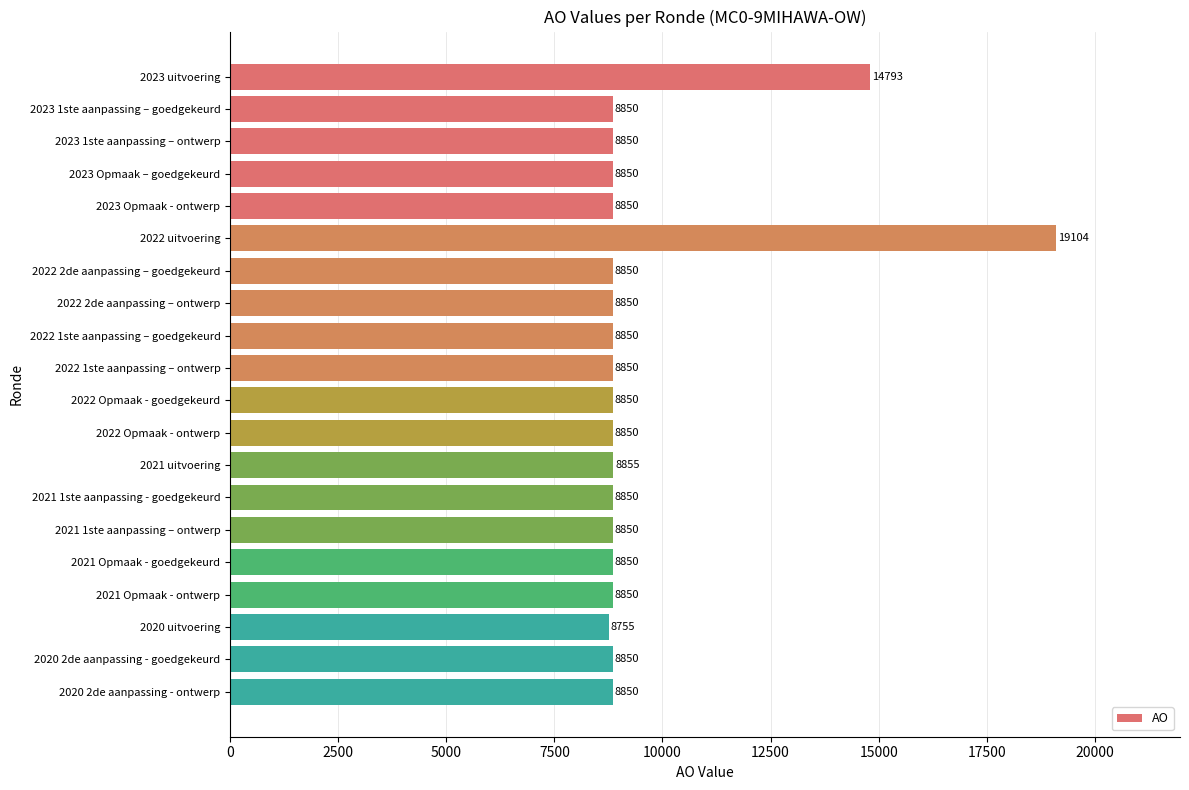

What is the change in value from 2022 uitvoering to 2022 1ste aanpassing – goedgekeurd?

-10254